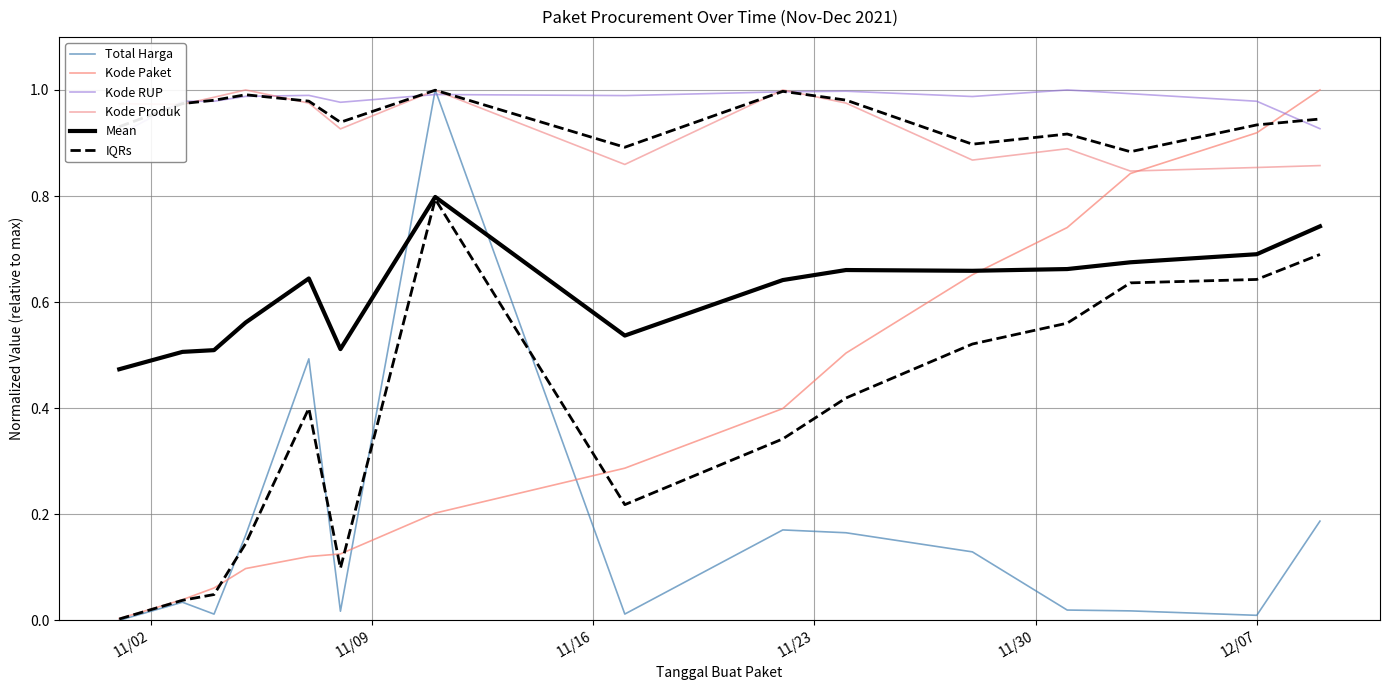

The Kode Paket series shows 0.9 at 12/07. True or false?

True